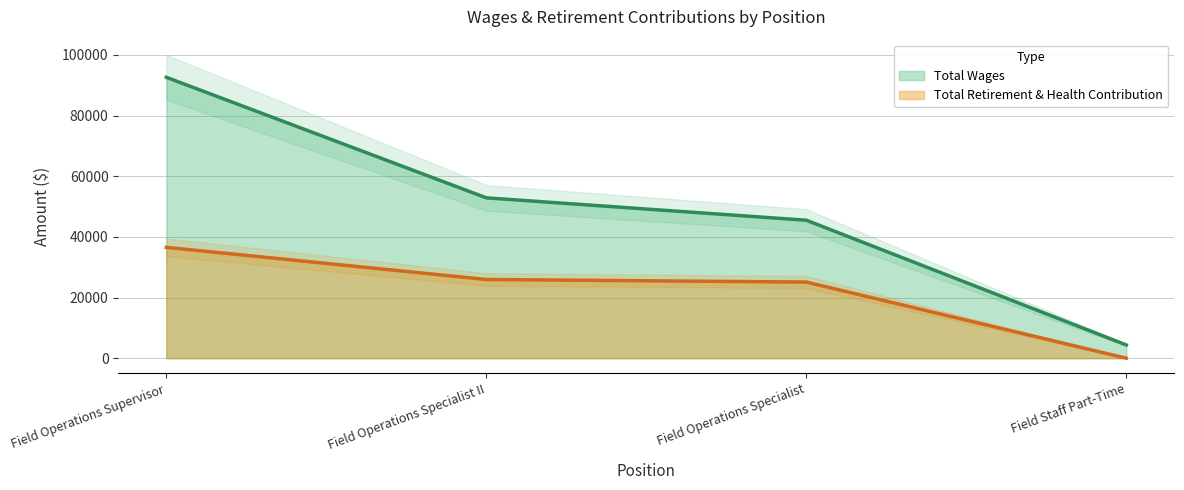

True or false: Total Wages has more than 0 points higher than both neighbors.

False